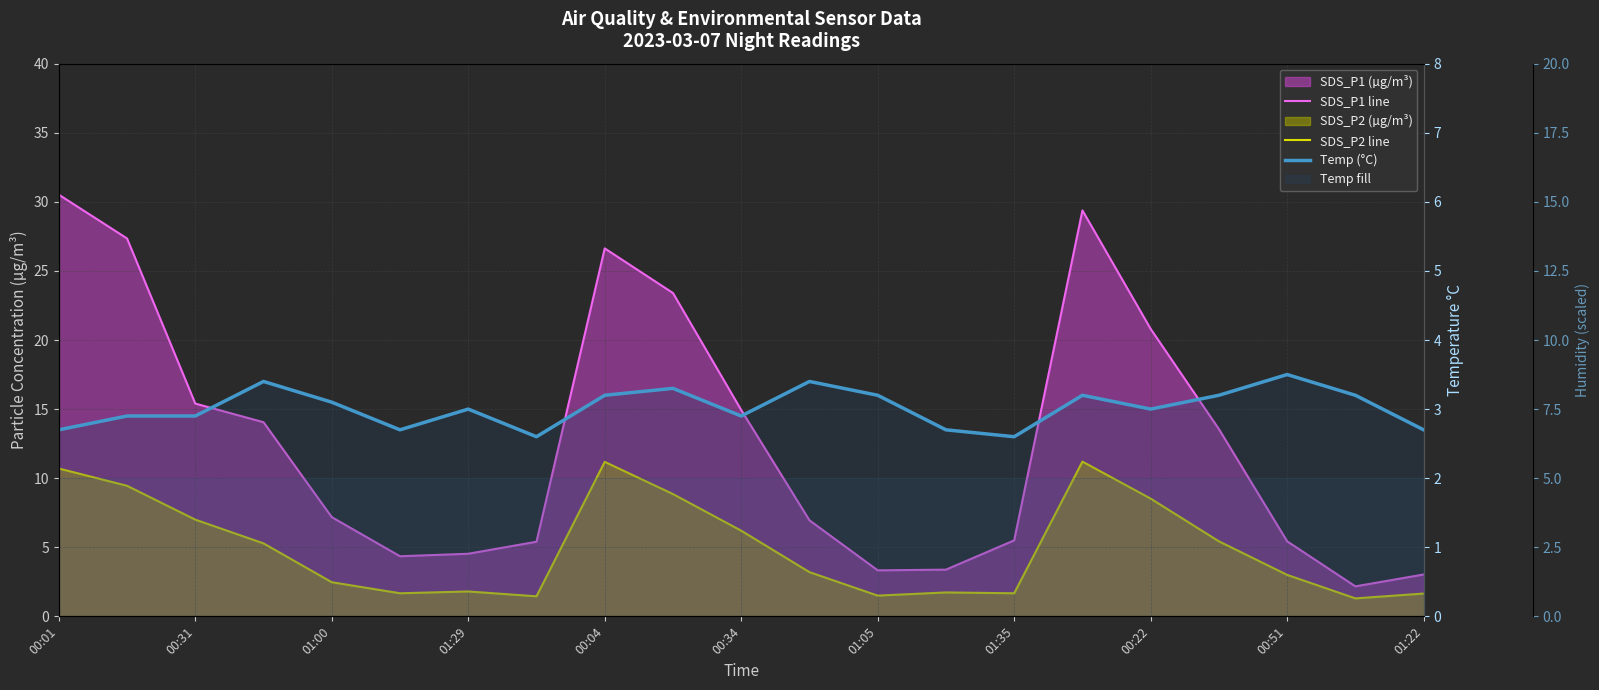

Which series changed the most between 18 and 19?

SDS_P1 line